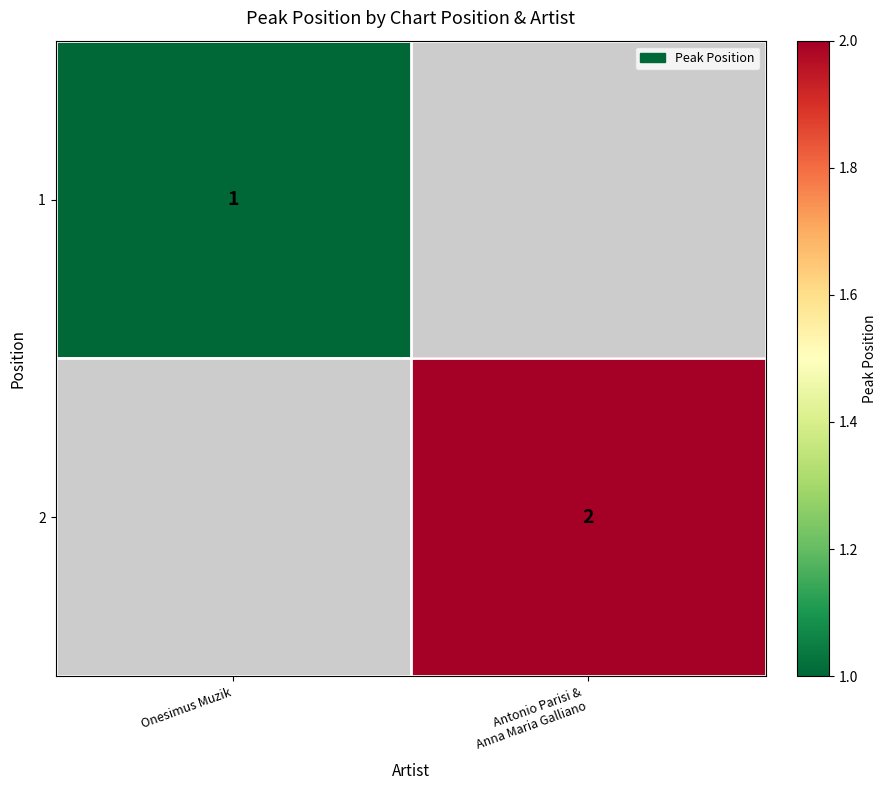

The value of 1 at Onesimus Muzik is 2. True or false?

False